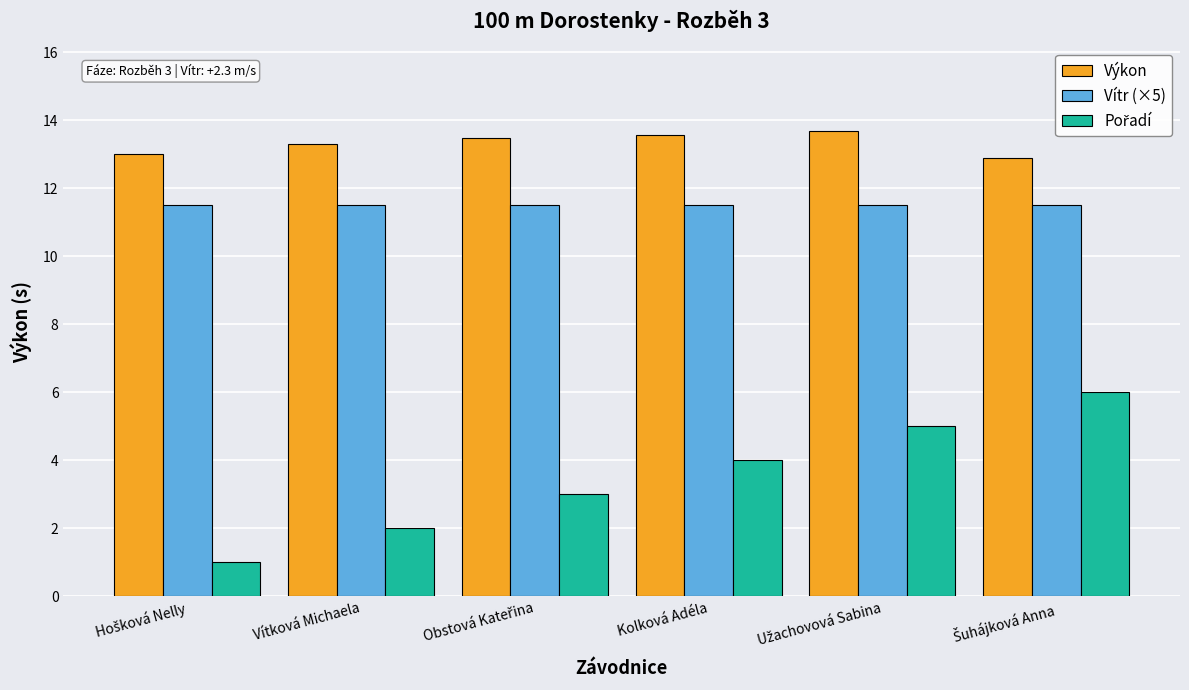

What is the sum of the Výkon values at Kolková Adéla and Vítková Michaela?

26.9